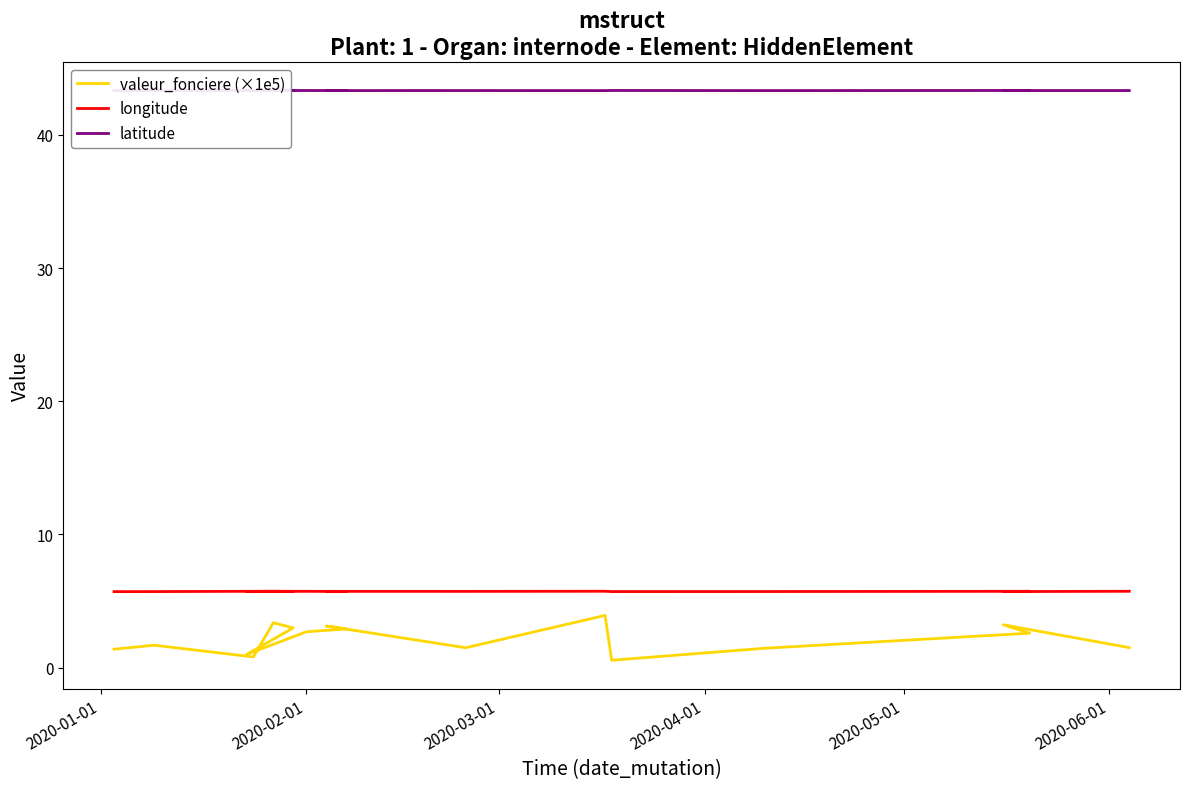

Which series has the largest range (max minus min)?

valeur_fonciere (×1e5)